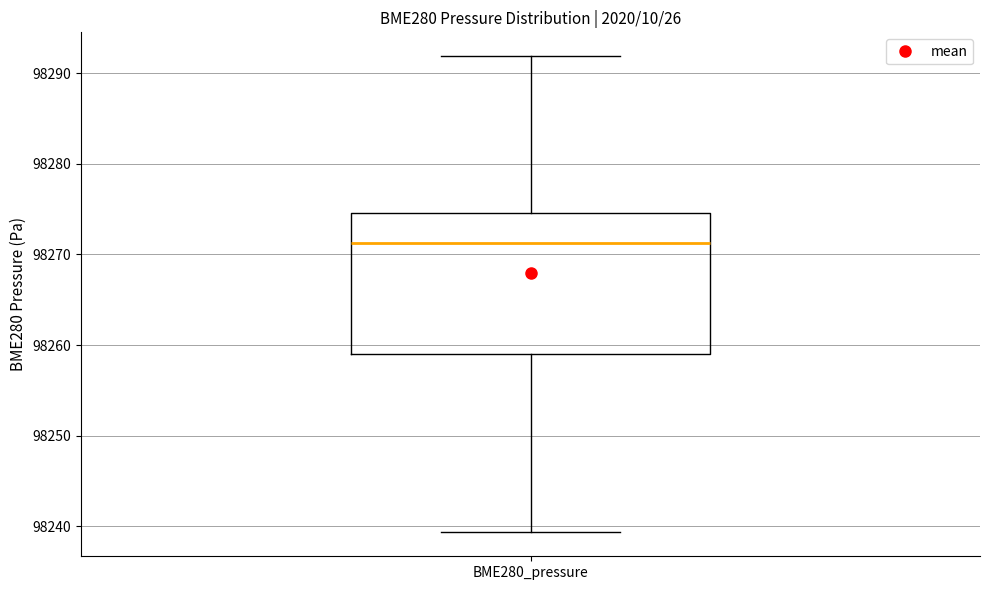

Where does the lower whisker of the box for BME280_pressure end on the y-axis? The values are not printed on the chart, so give them approximately, as read against the axis.

98239